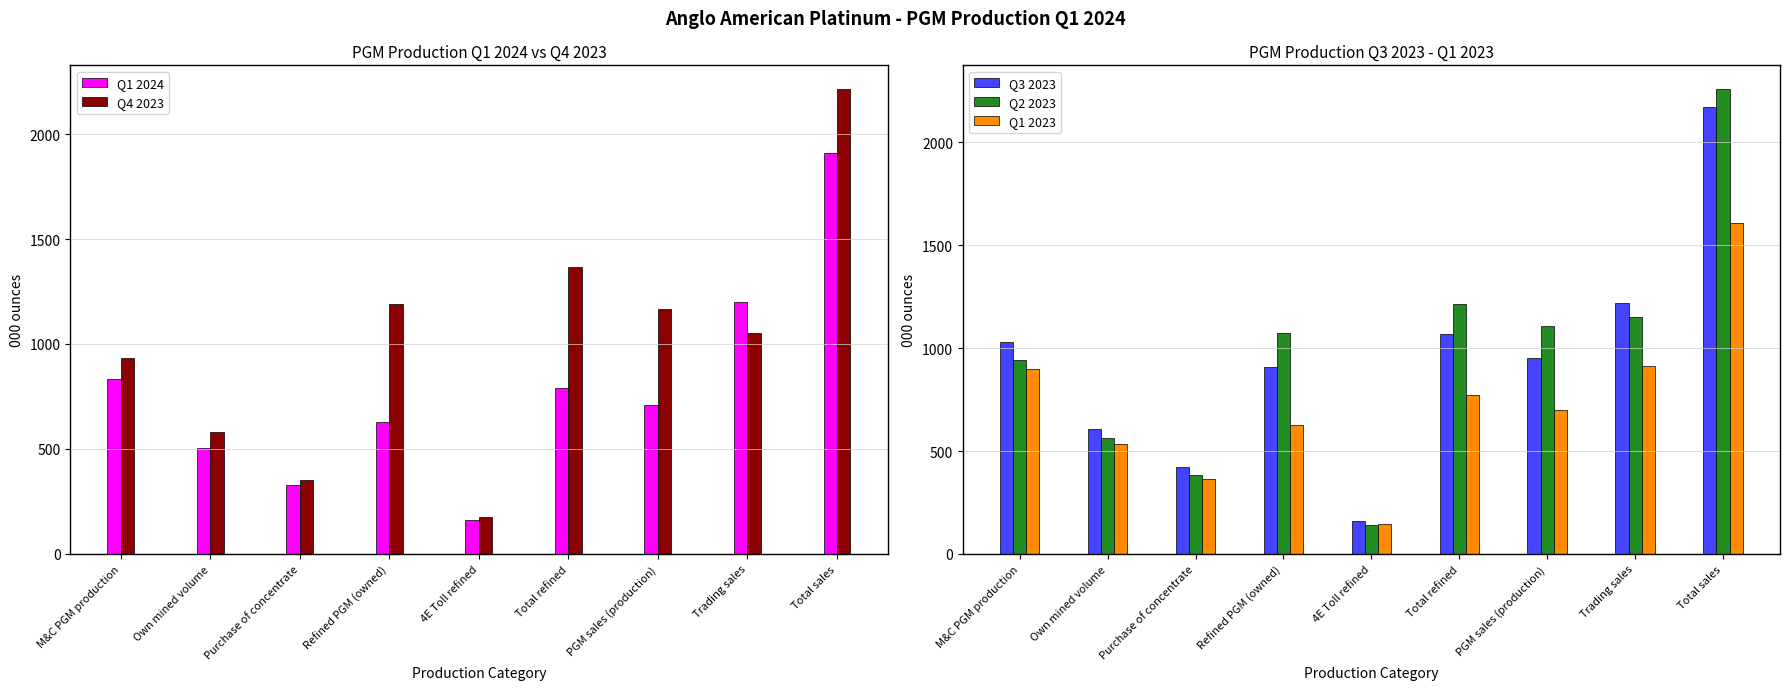

What is the label of the 8th bar from the left?

Trading sales